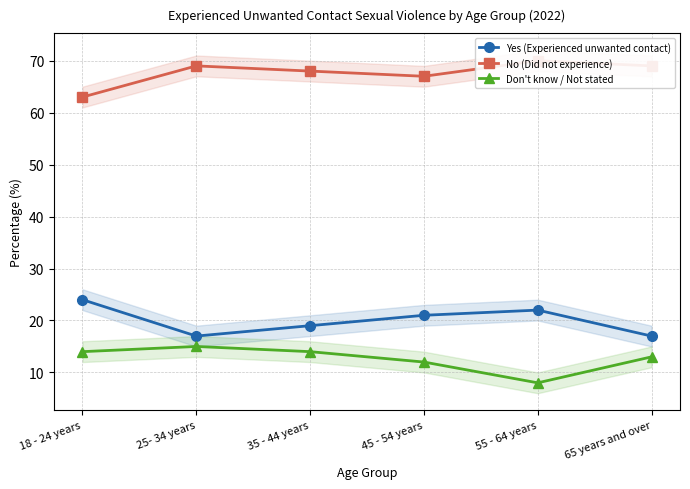

True or false: No (Did not experience) and Don't know / Not stated cross at least once.

False